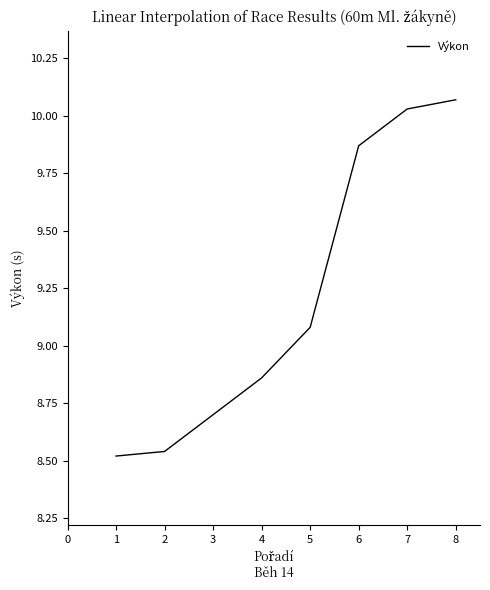

List the labels in order of value, largest first.

8, 7, 6, 5, 4, 3, 2, 1